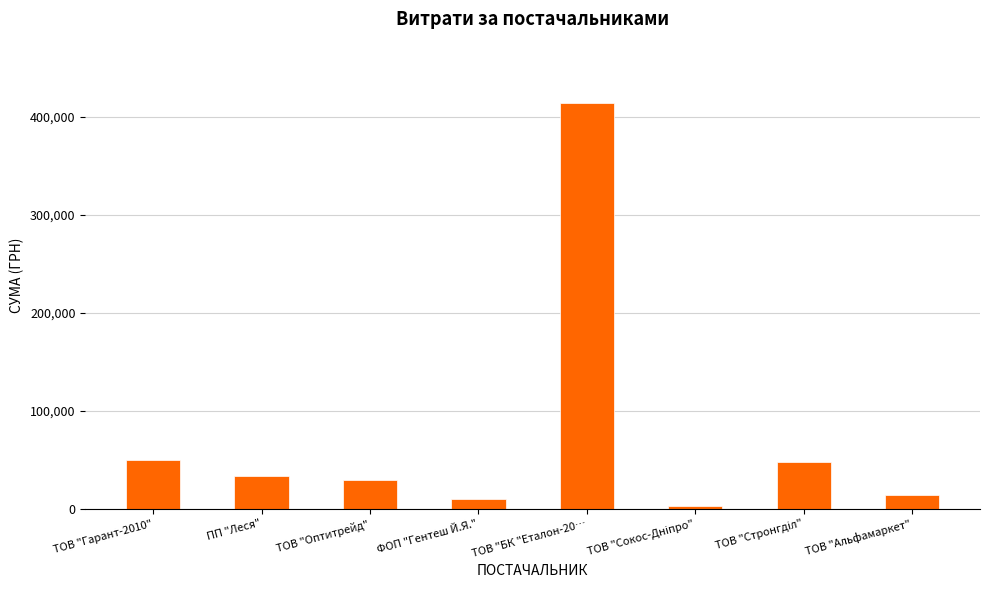

How many data points are above 33289?

4